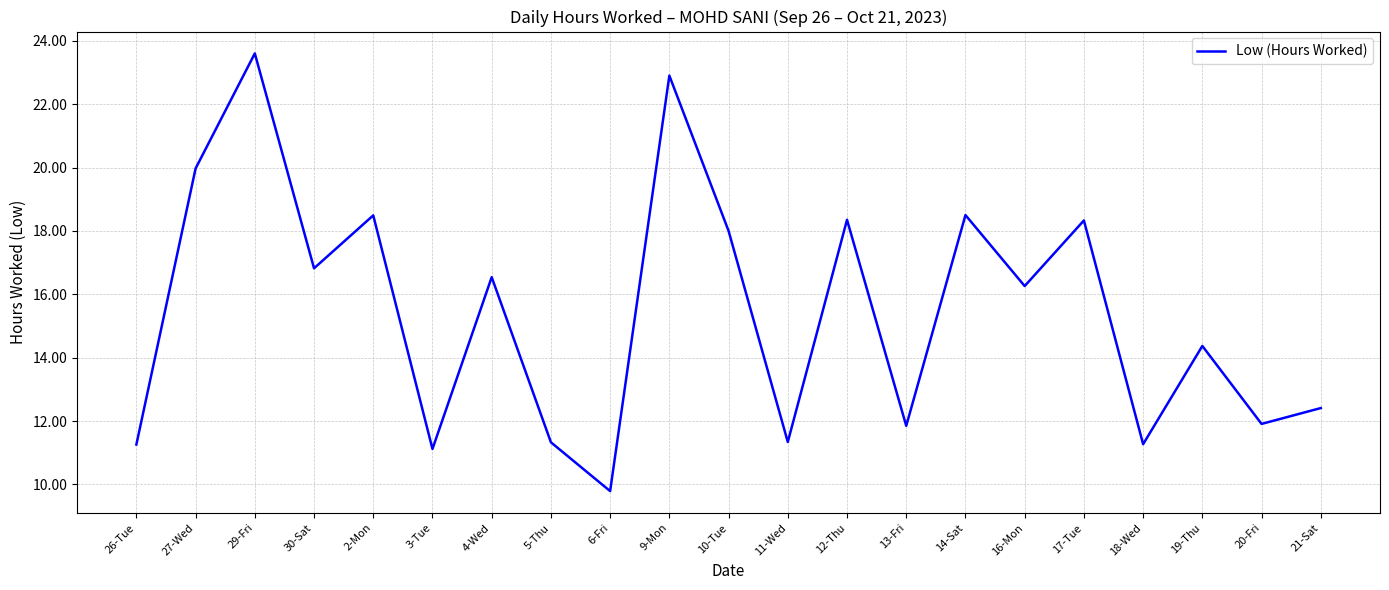

How many lines are shown in the chart?

1